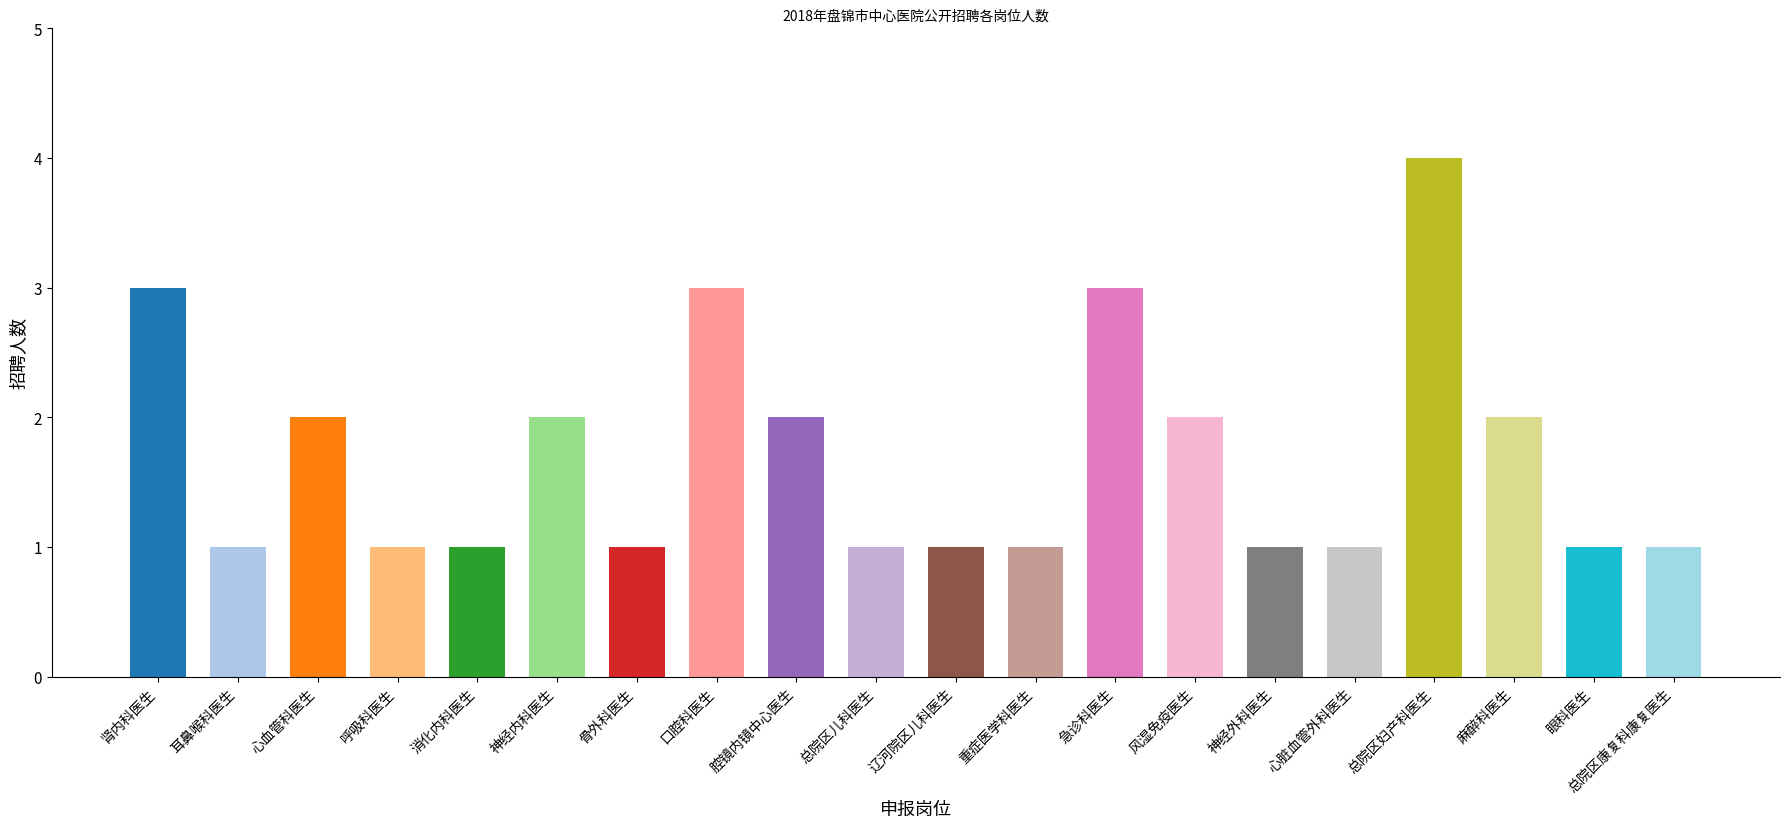

What is the difference between the values at 麻醉科医生 and 急诊科医生?

1